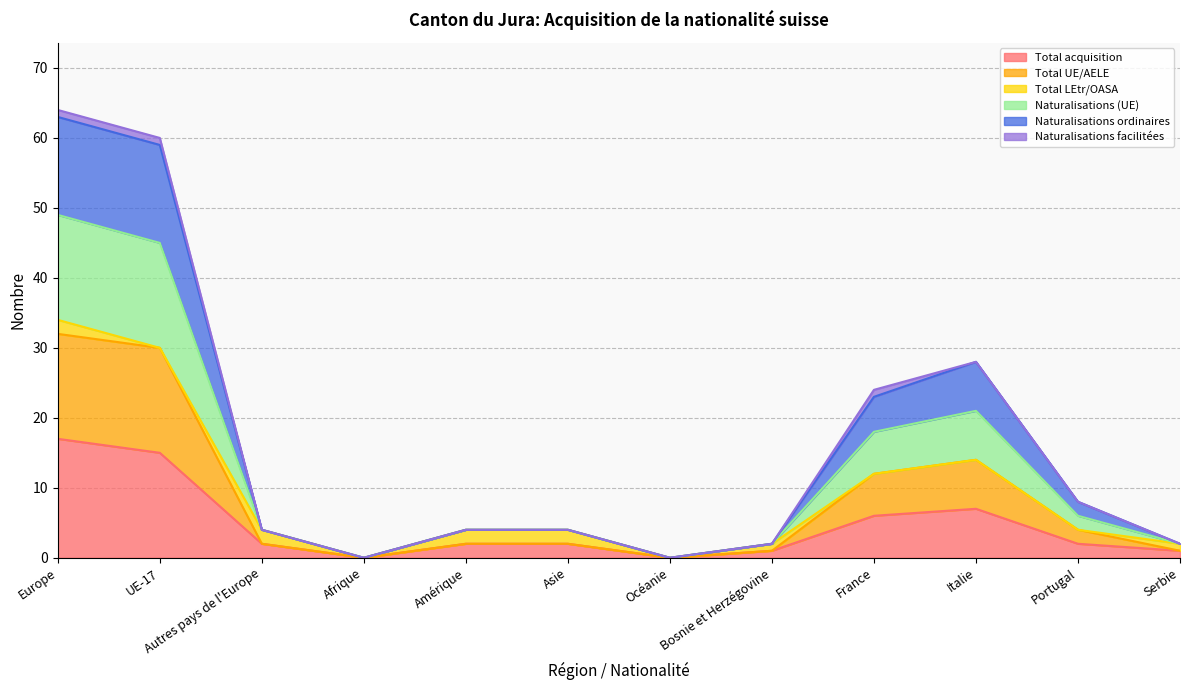

Does the chart have visible grid lines?

Yes